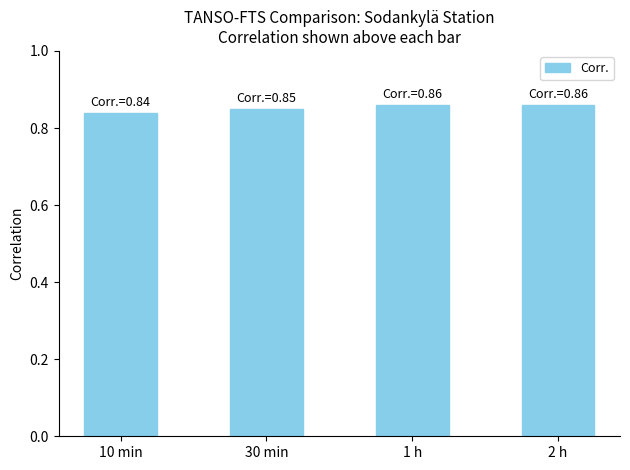

How many values are between 0 and 1?

4